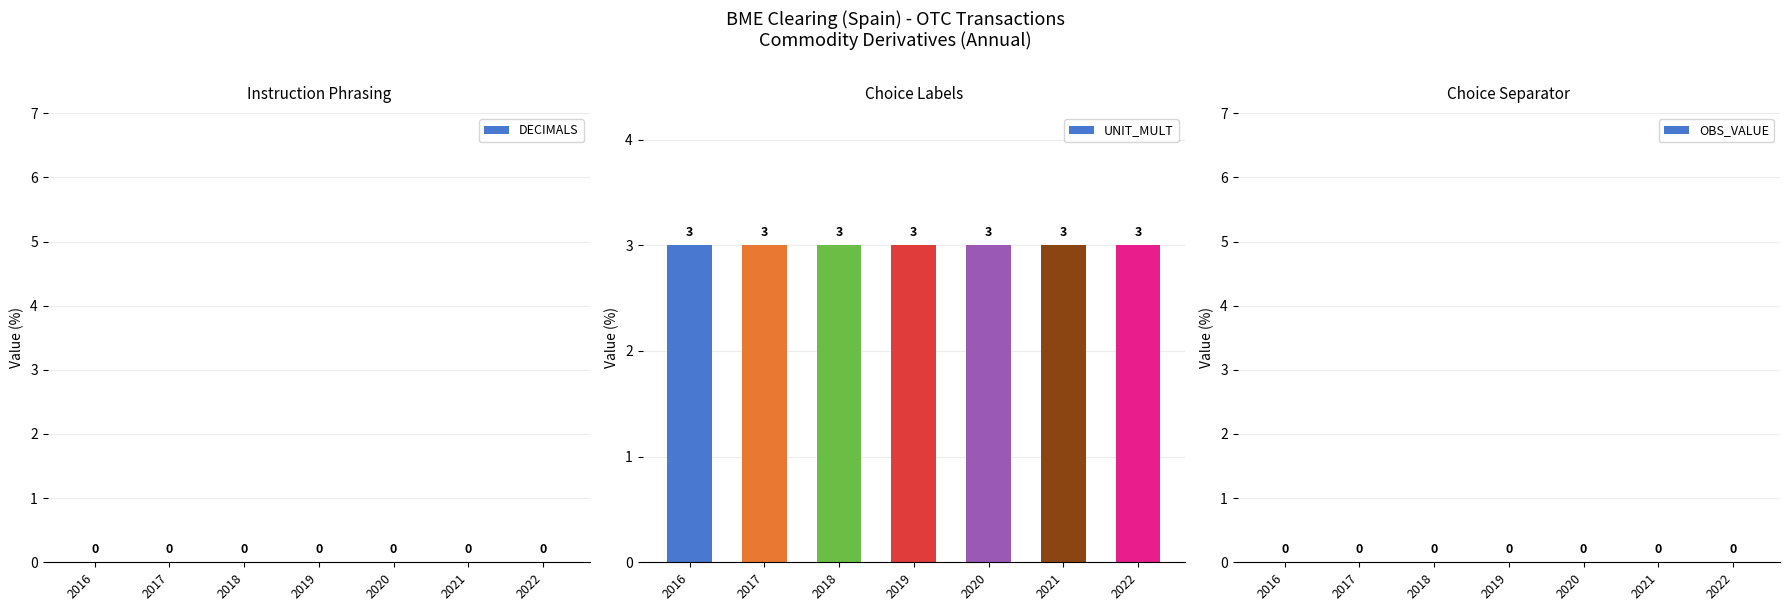

What is the greatest value displayed?

3